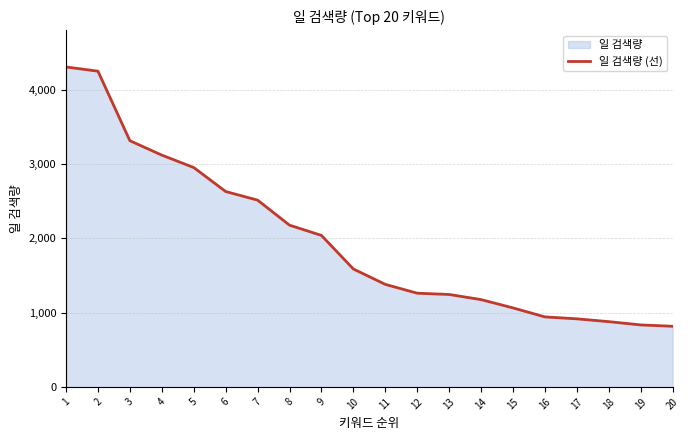

Approximately how many times larger is the value at 3 compared to 13?

2.7